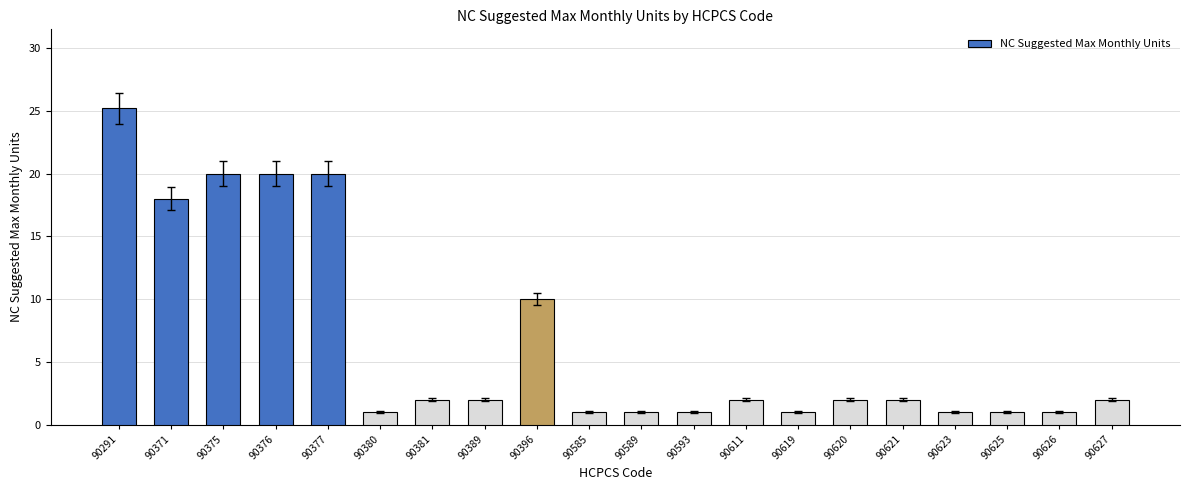

Read the value at 90389.

2.0